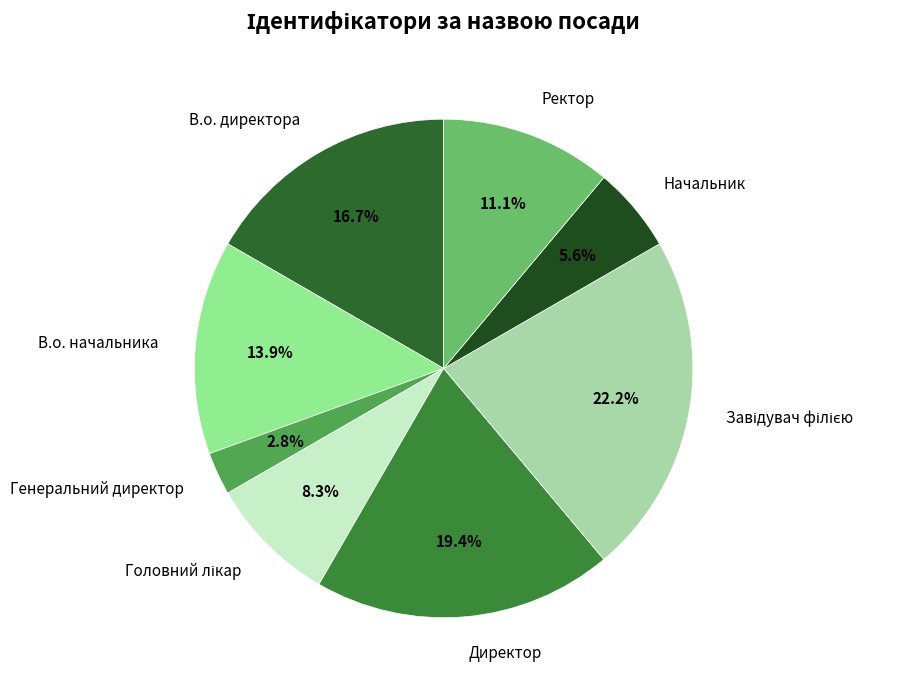

Which has a higher value, Генеральний директор or В.о. директора?

В.о. директора